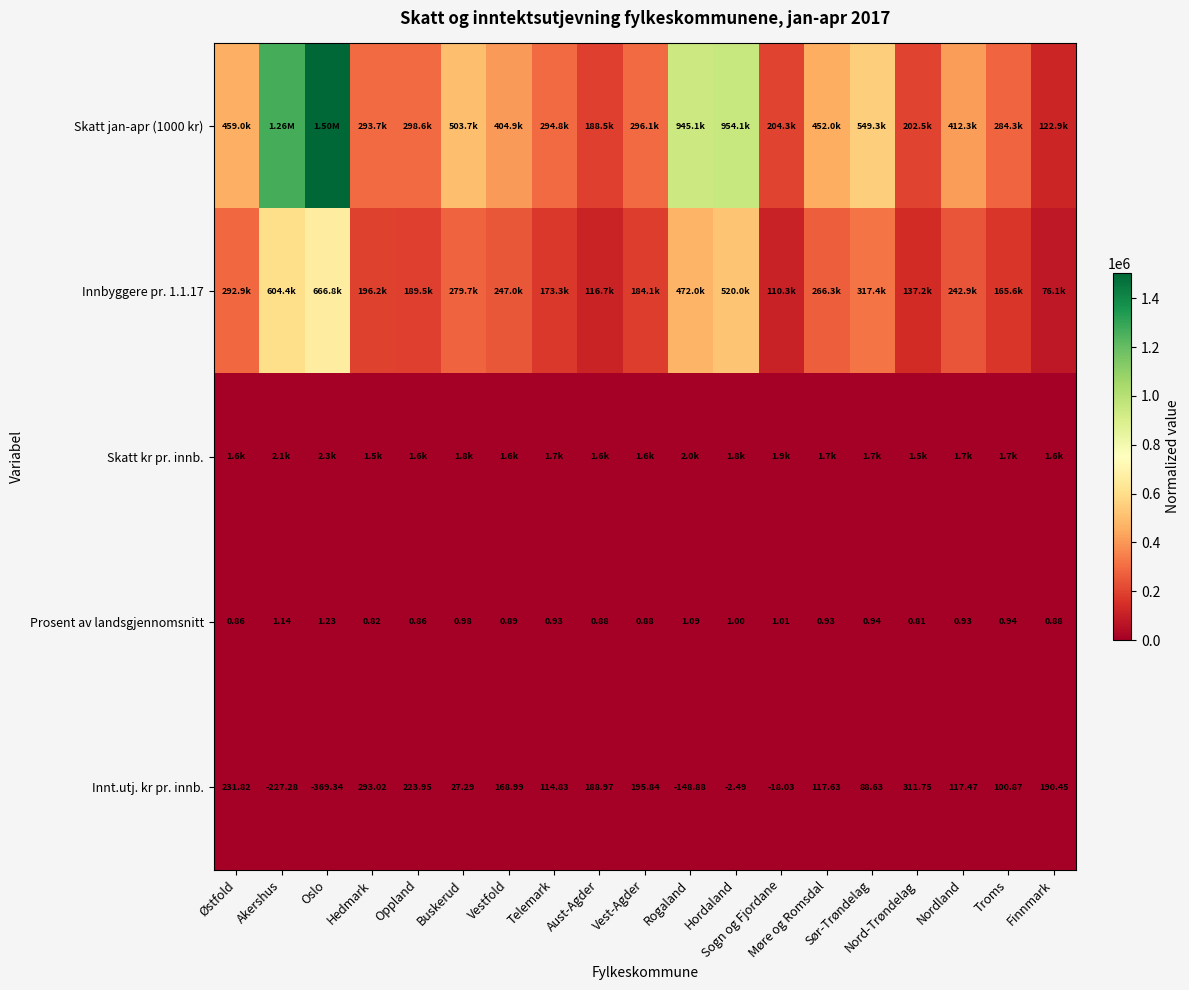

What is the spread (max minus min) of values at Finnmark?

122930.1